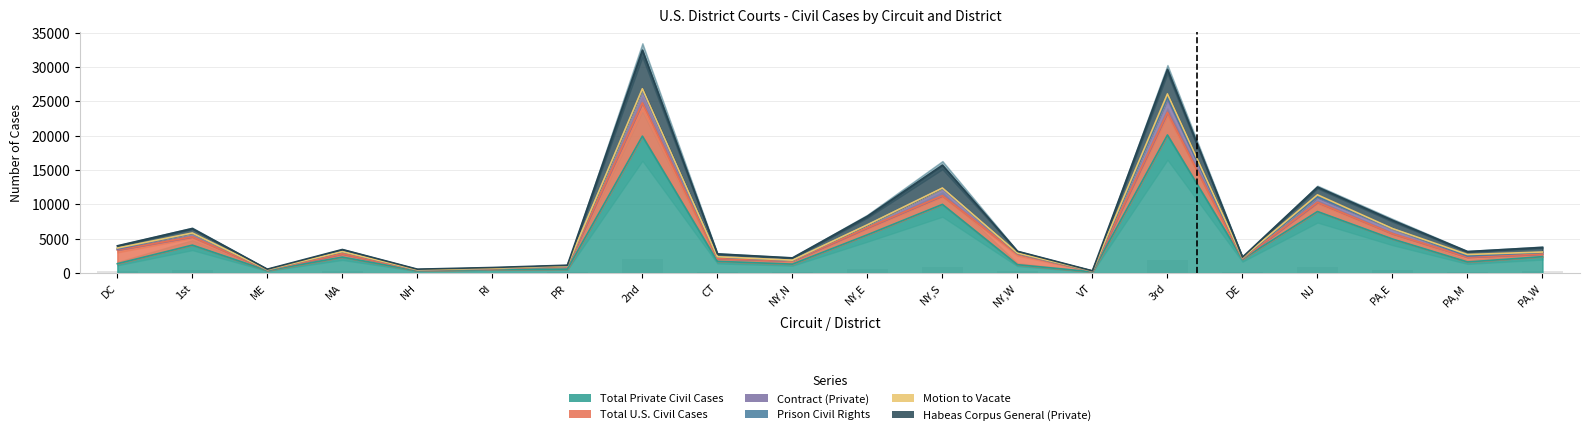

What is the change in value from NH to PR?

+45.9